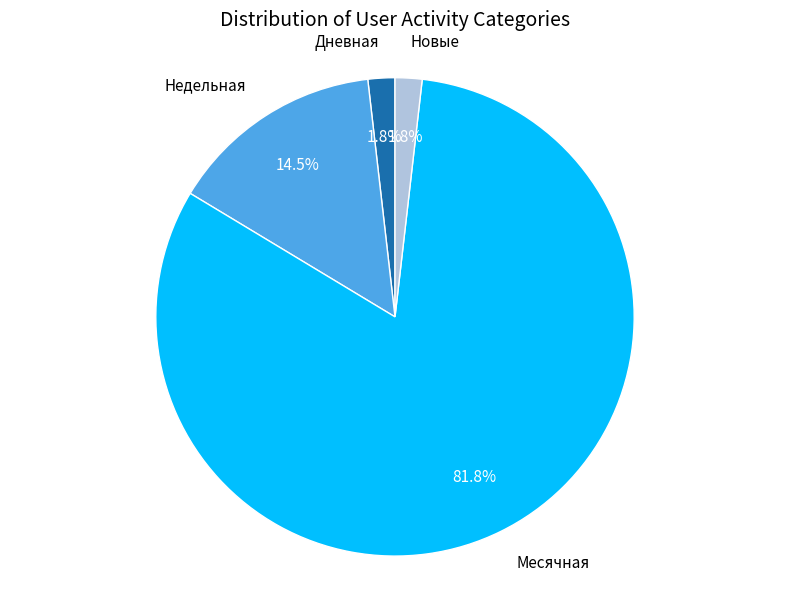

Which category has the biggest portion of the pie?

Месячная